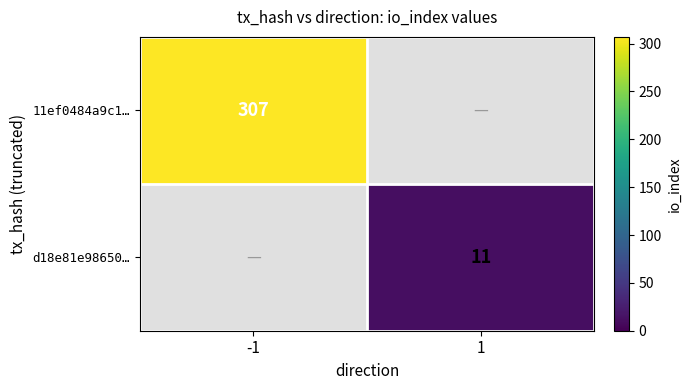

Is it true that d18e81e98650… equals 15 at 1?

False